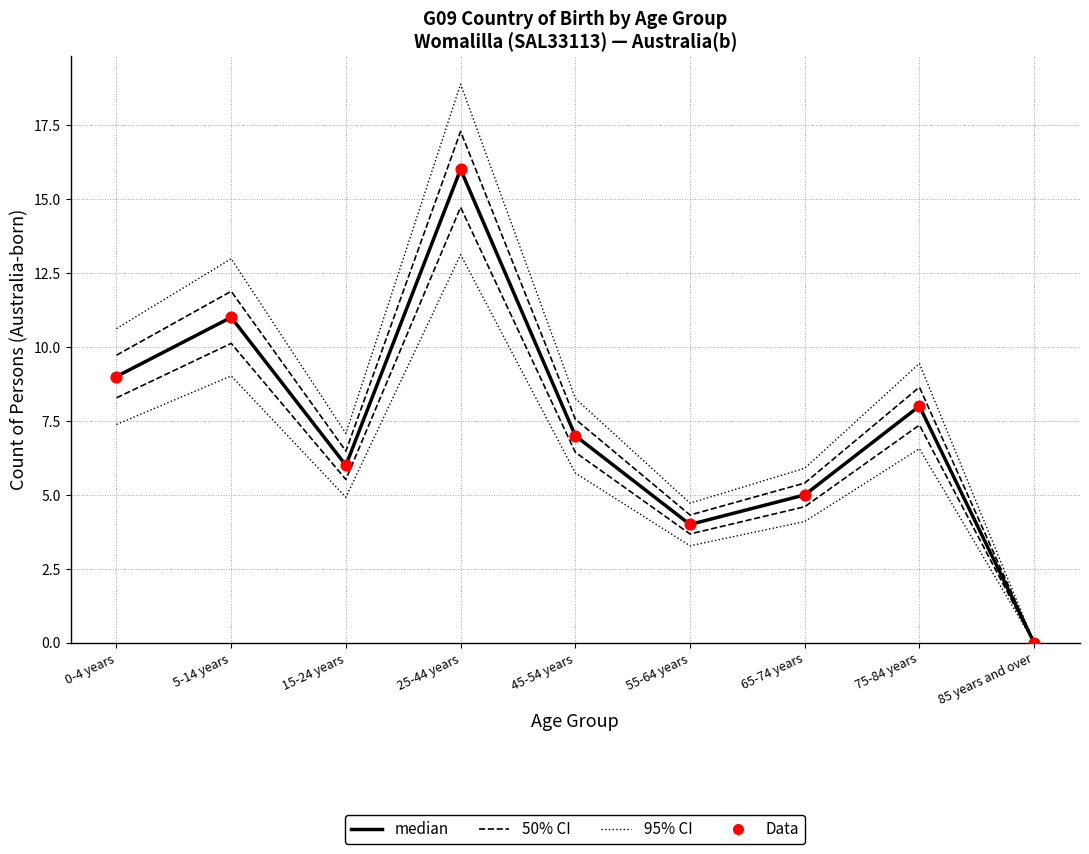

Which series has the largest total across all categories?

95% CI